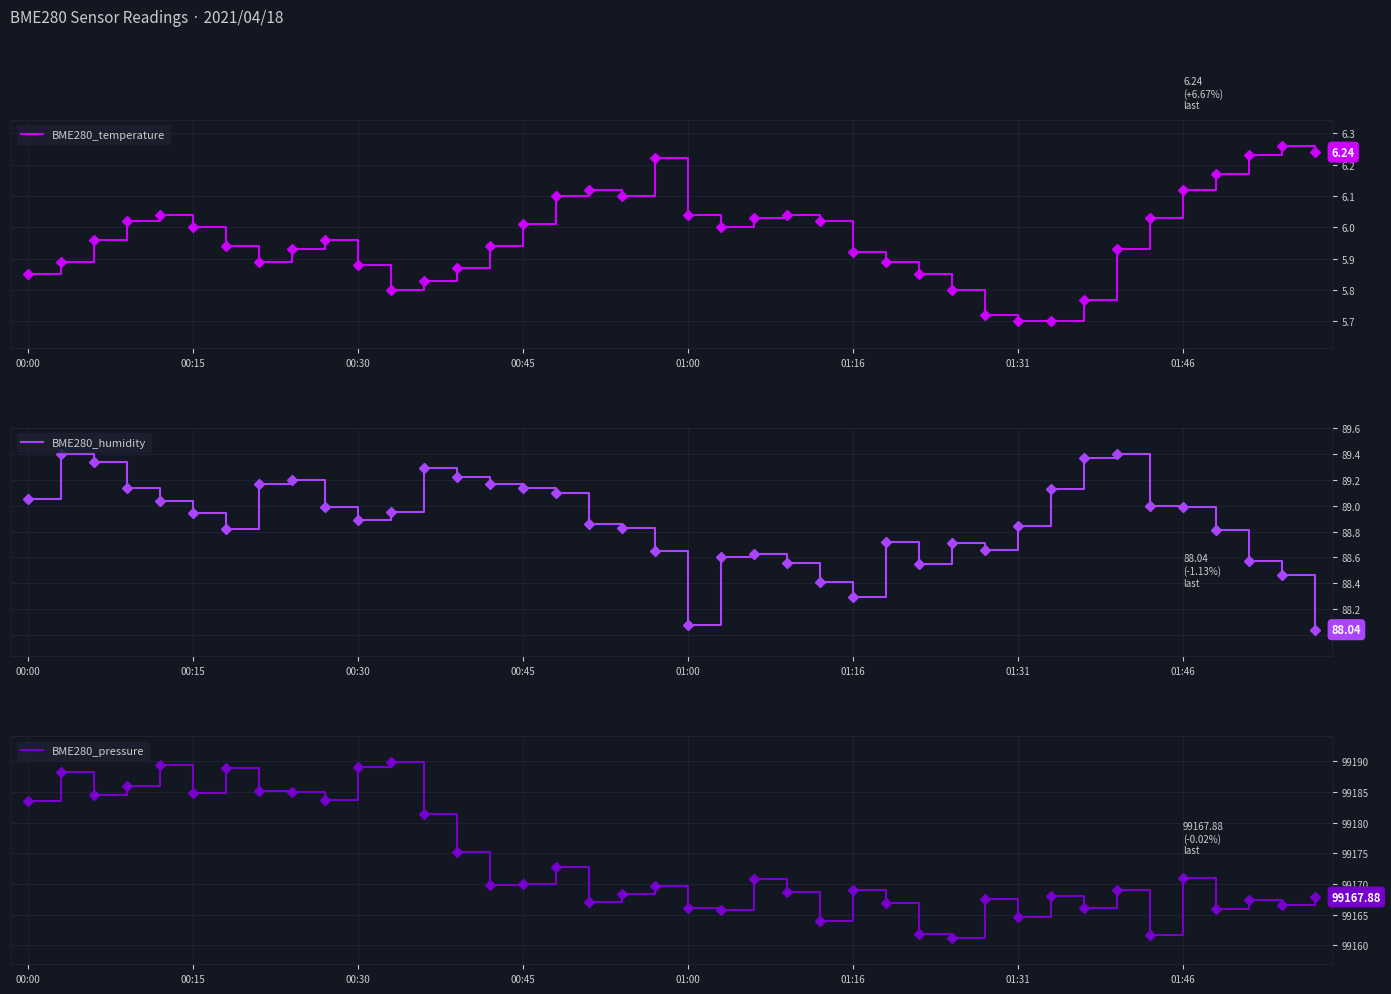

Which category has the lowest value across all series?

01:31